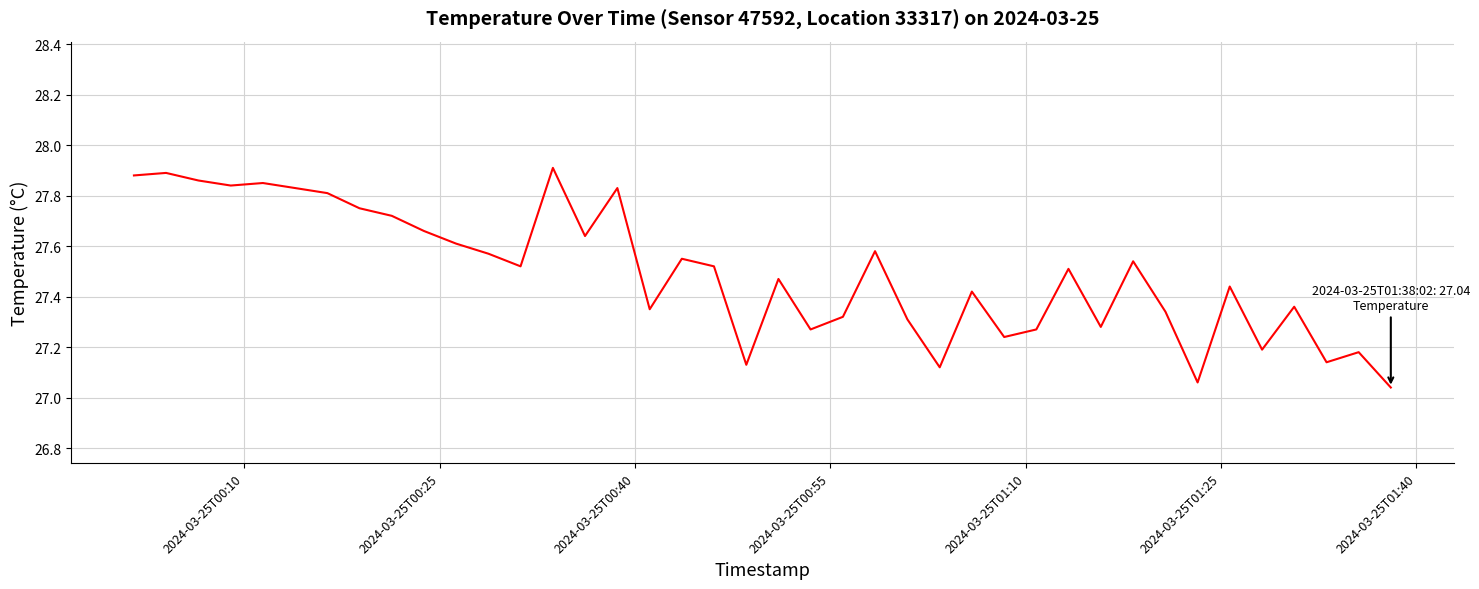

What is the difference between the maximum and minimum values?

0.9